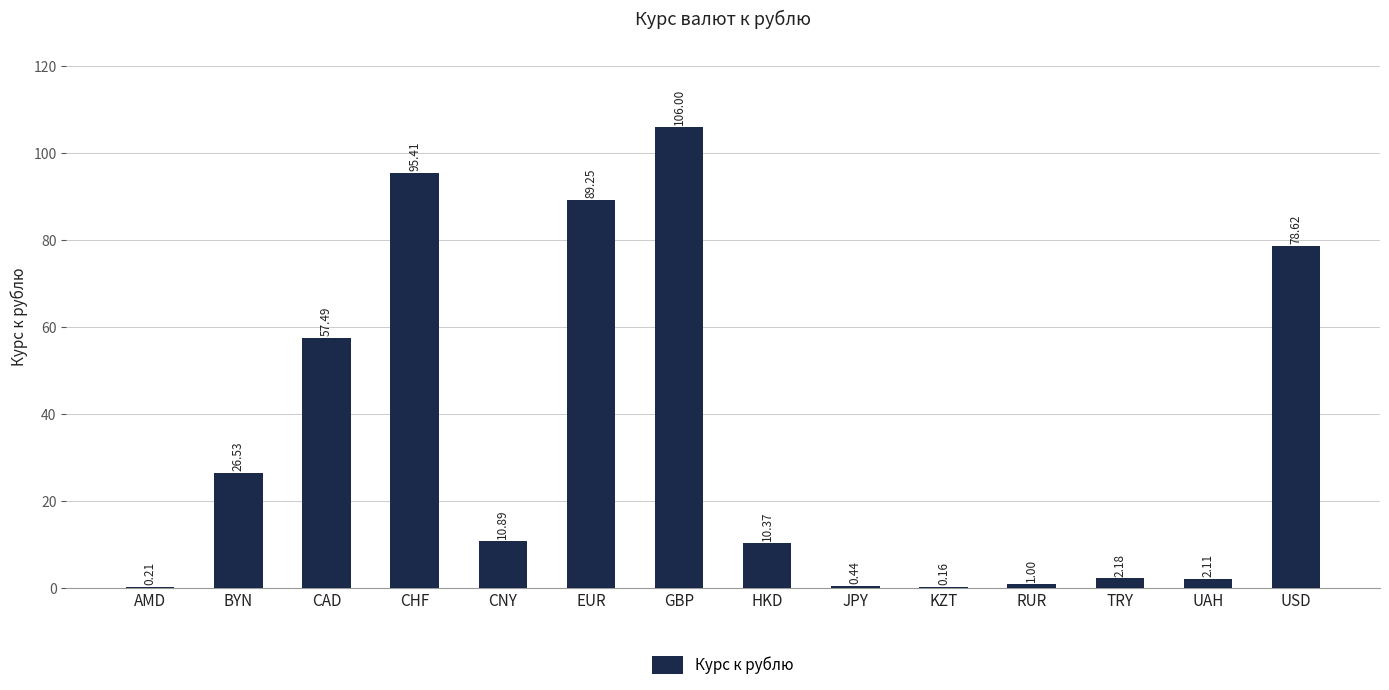

At which category does the chart reach its peak across all series?

GBP